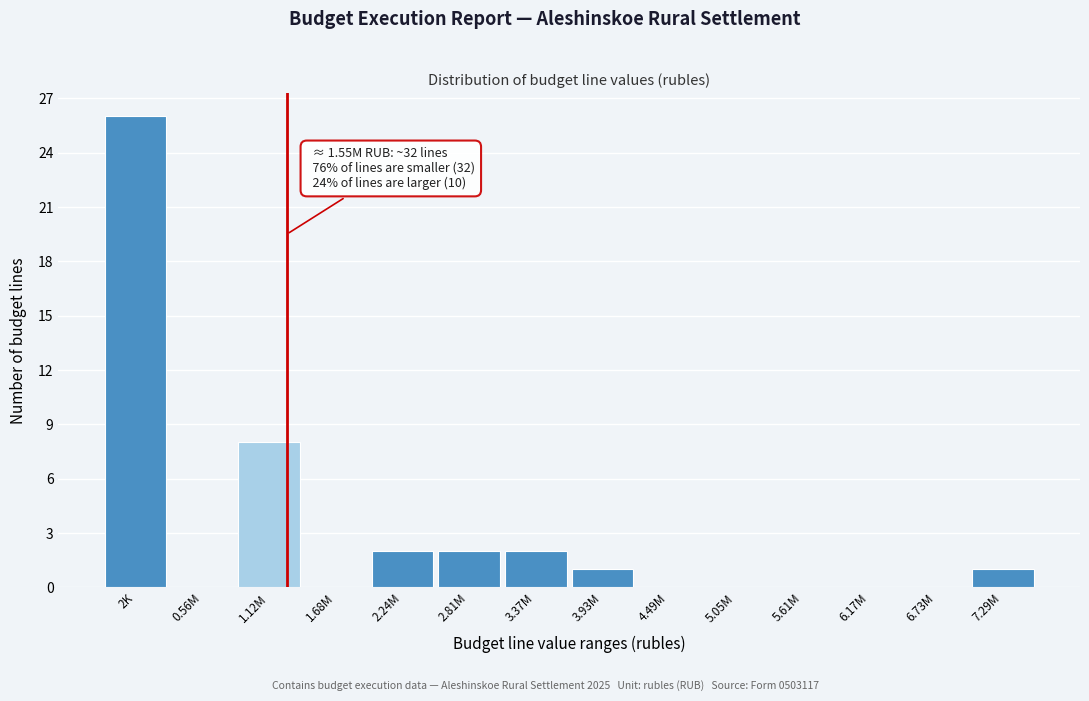

Reading right to left, transcribe all the data shown in this chart.

7.29M=1	6.73M=0	6.17M=0	5.61M=0	5.05M=0	4.49M=0	3.93M=1	3.37M=2	2.81M=2	2.24M=2	1.68M=0	1.12M=8	0.56M=0	2K=26